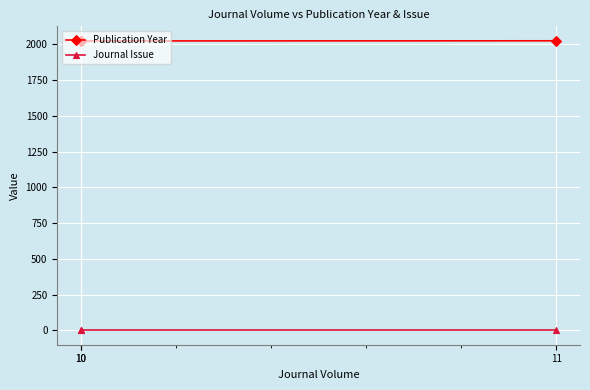

Is the value of Publication Year at 10 greater than the value of Journal Issue at 10?

Yes